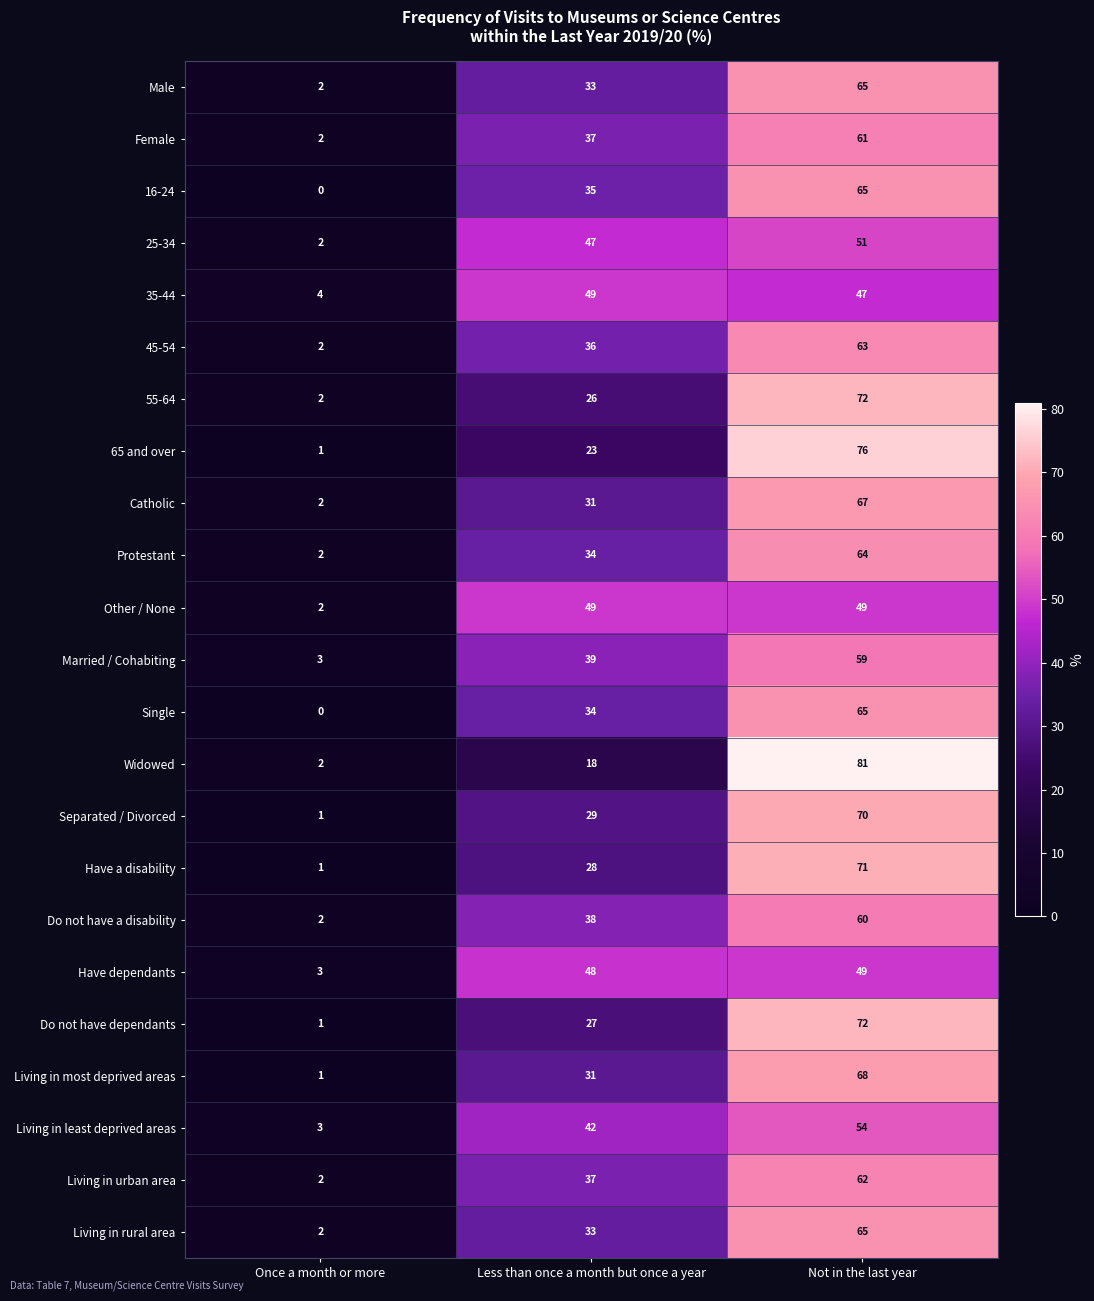

Which category has the lowest value in the Separated / Divorced series?

Once a month or more